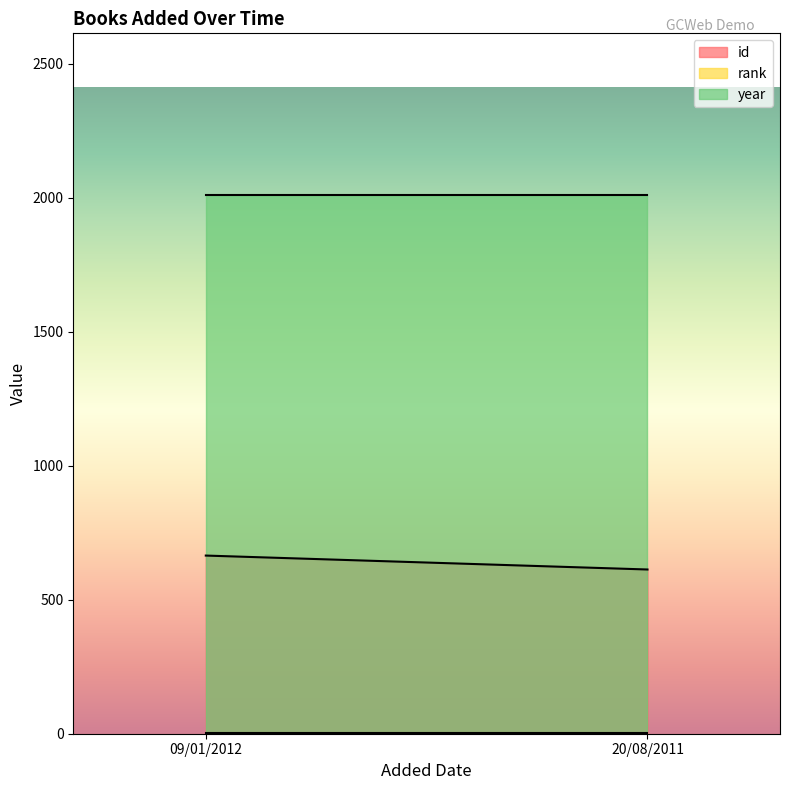

Is it true that id equals 316 at 20/08/2011?

False